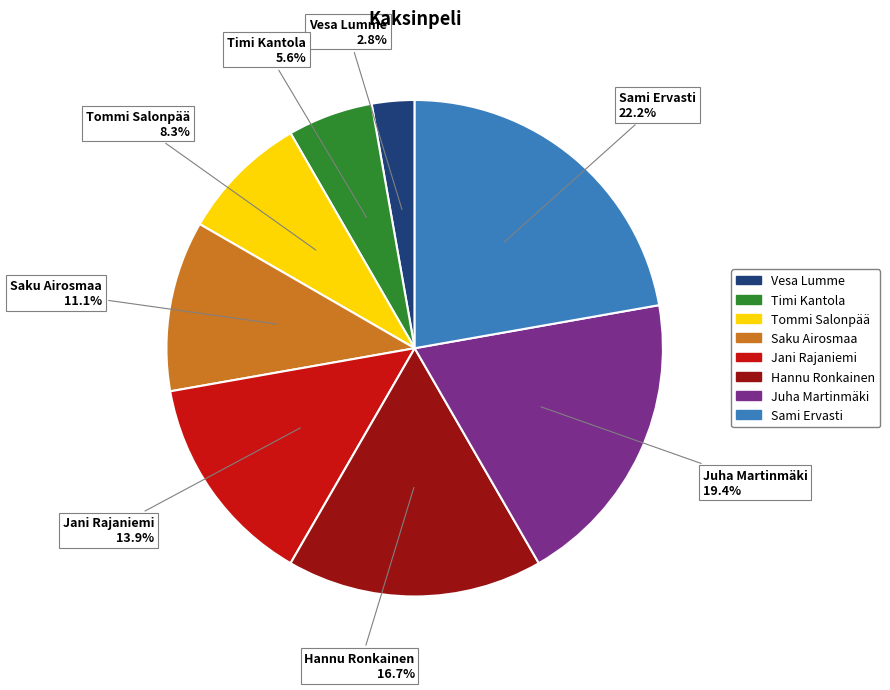

To the nearest percent, what percentage of the pie is Tommi Salonpää?

8%